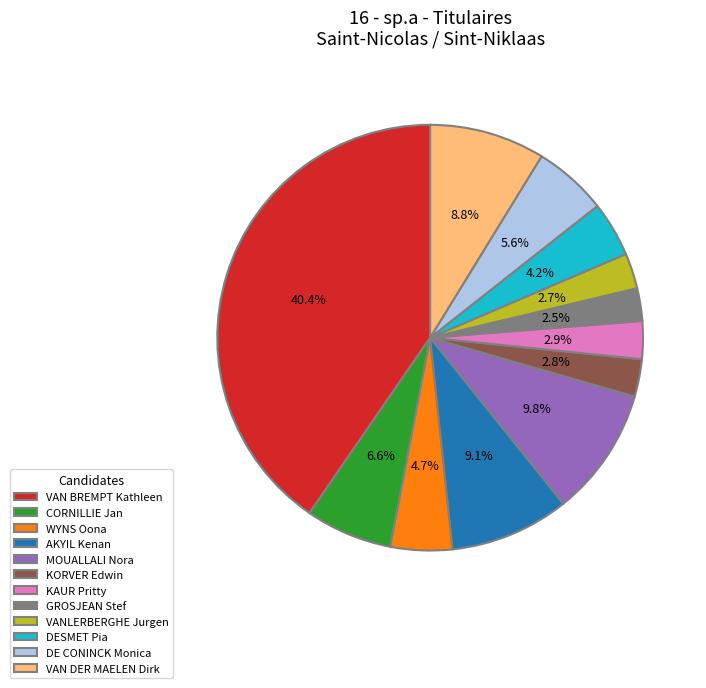

Which category has the biggest portion of the pie?

VAN BREMPT Kathleen